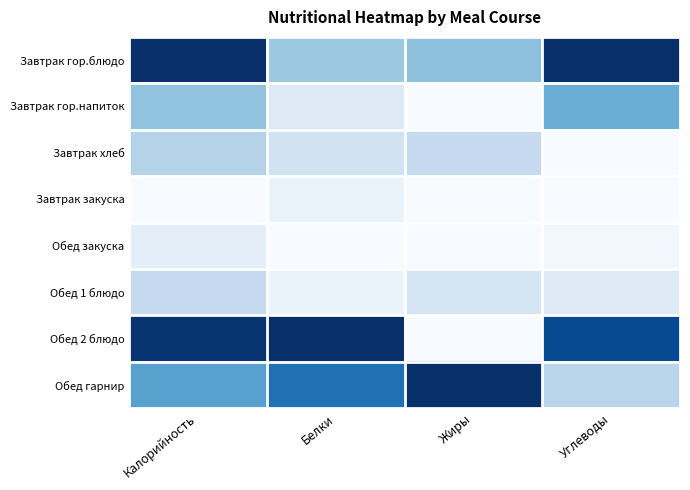

Between Углеводы and Белки, which is larger?

Углеводы